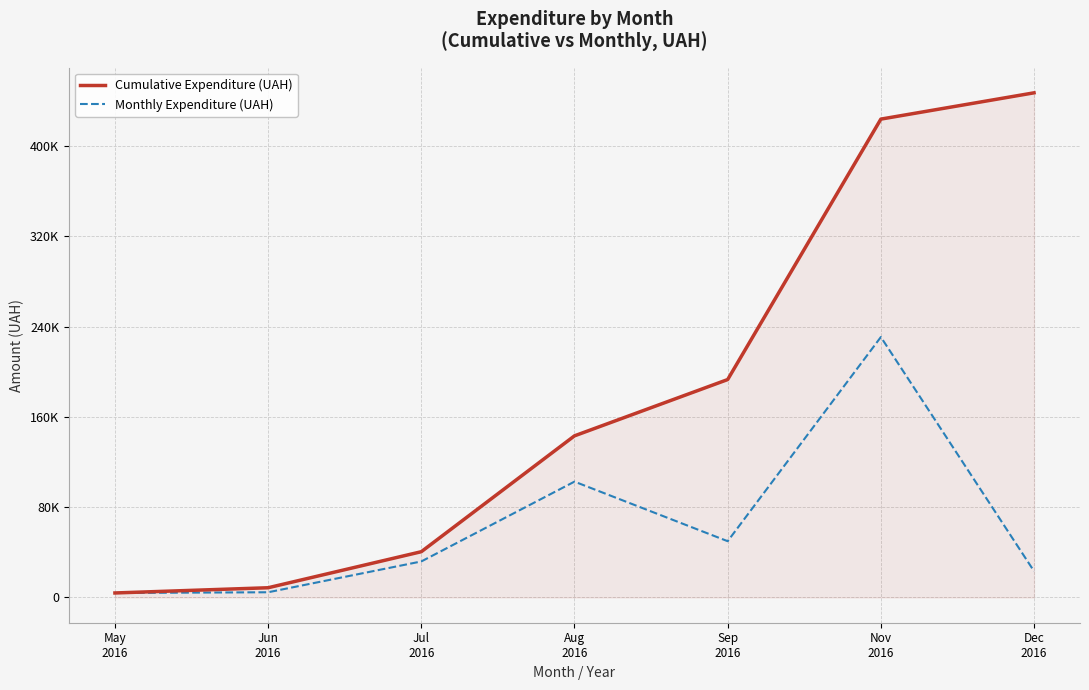

Reading right to left, list all the values displayed in this chart.

Cumulative Expenditure (UAH): 447312.2	424010.2	193168.0	143272.8	40580.0	8637.5	4007.3
Monthly Expenditure (UAH): 23302.0	230842.2	49895.2	102692.8	31942.5	4630.2	4007.3